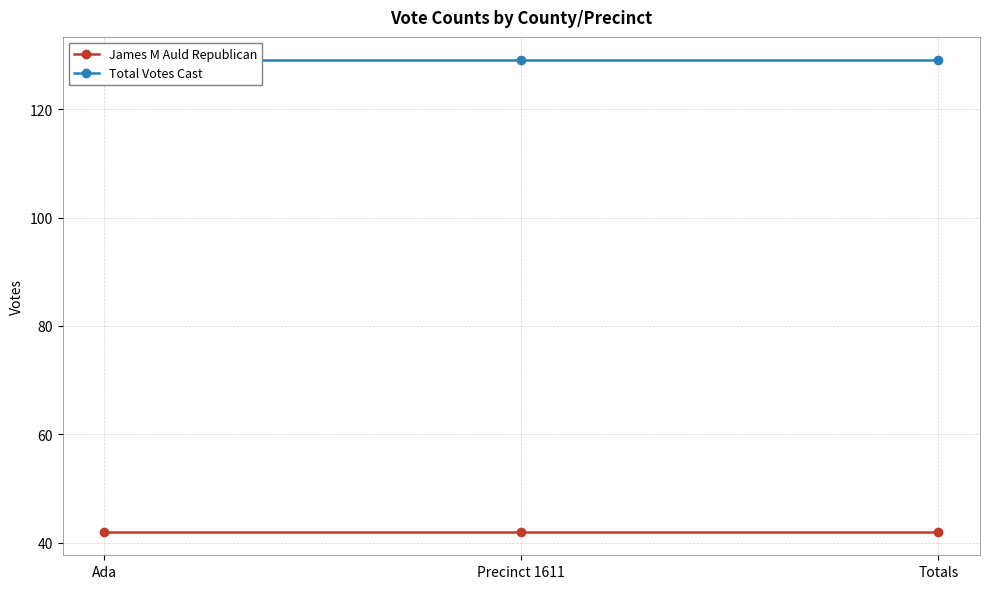

Which series has the largest total across all categories?

Total Votes Cast